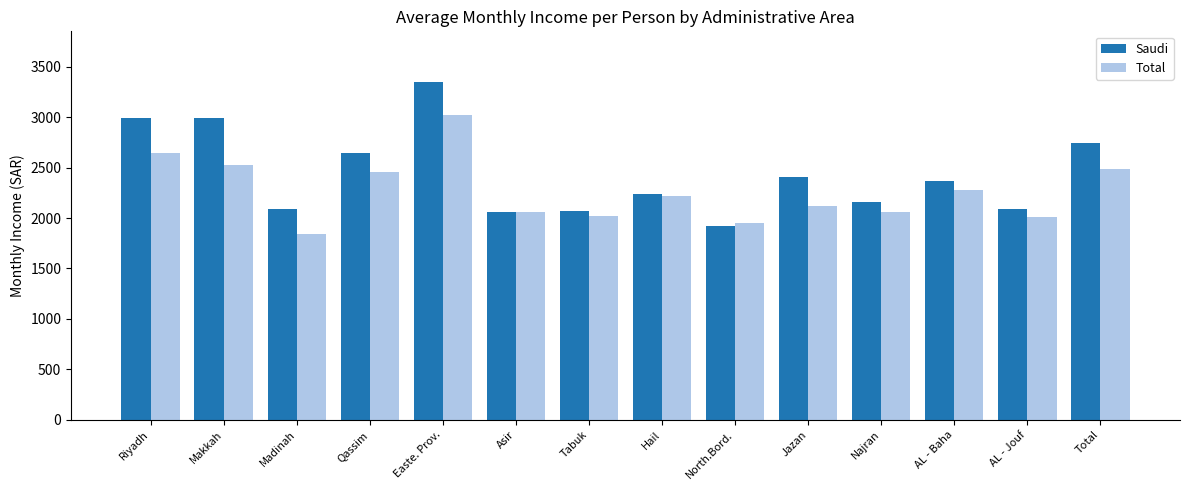

Does the chart contain any negative values?

No